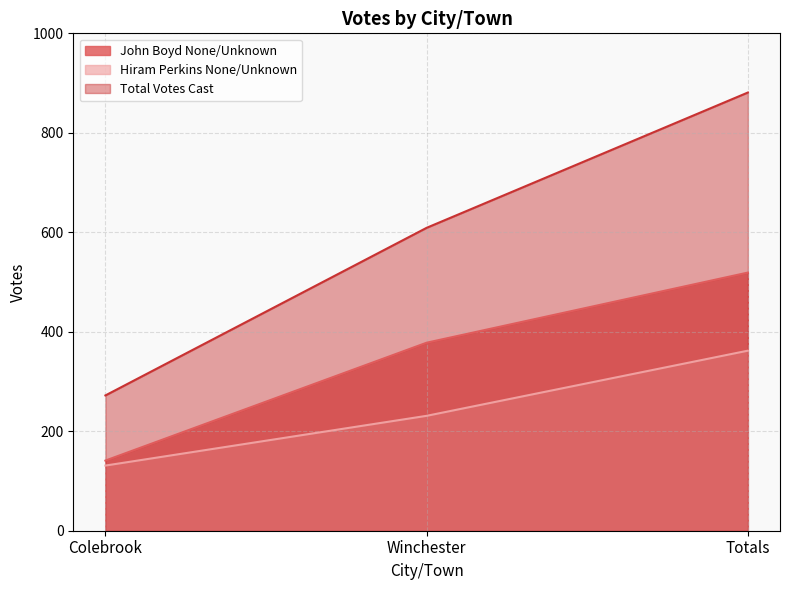

What are all the series names shown in the legend?

John Boyd None/Unknown, Hiram Perkins None/Unknown, Total Votes Cast